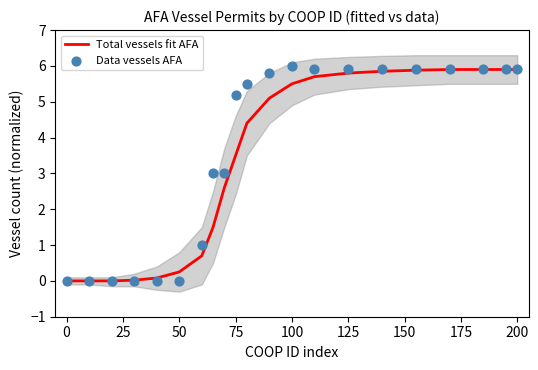

Which series has the widest spread of Y values?

Data vessels AFA